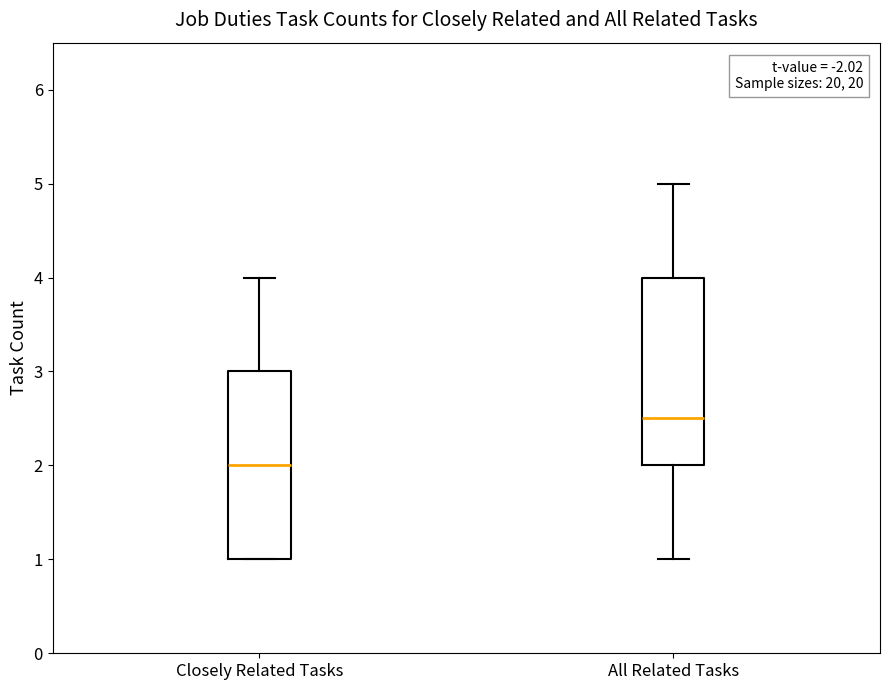

Reading left to right, transcribe this box plot: for each box, give where its median line is, the range the box spans, and where its two whiskers end, as read against the y-axis. The values are not printed on the chart, so give them approximately, as read against the axis.

Closely Related Tasks: median 2.0, box 1.0 to 3.0, whiskers 1.0 to 4.0
All Related Tasks: median 2.5, box 2.0 to 4.0, whiskers 1.0 to 5.0